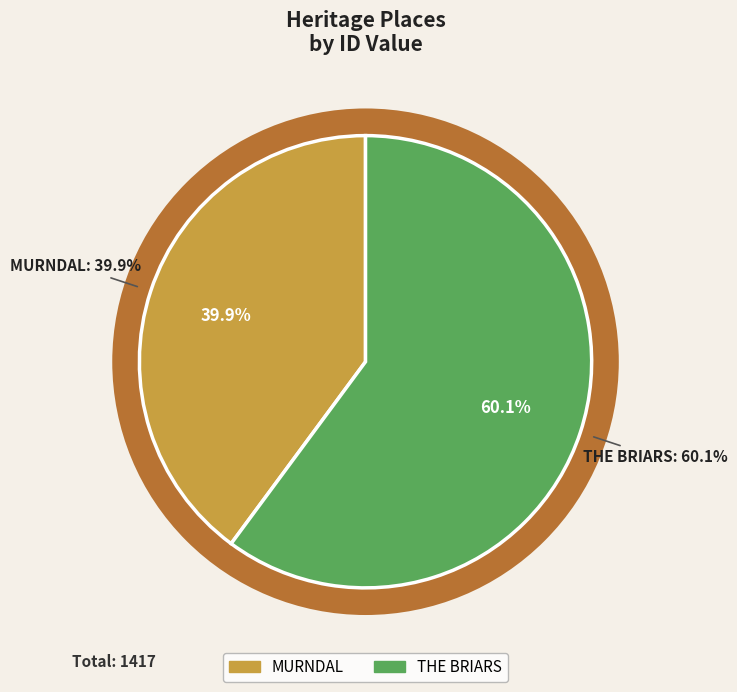

How many slices are in this pie chart?

2